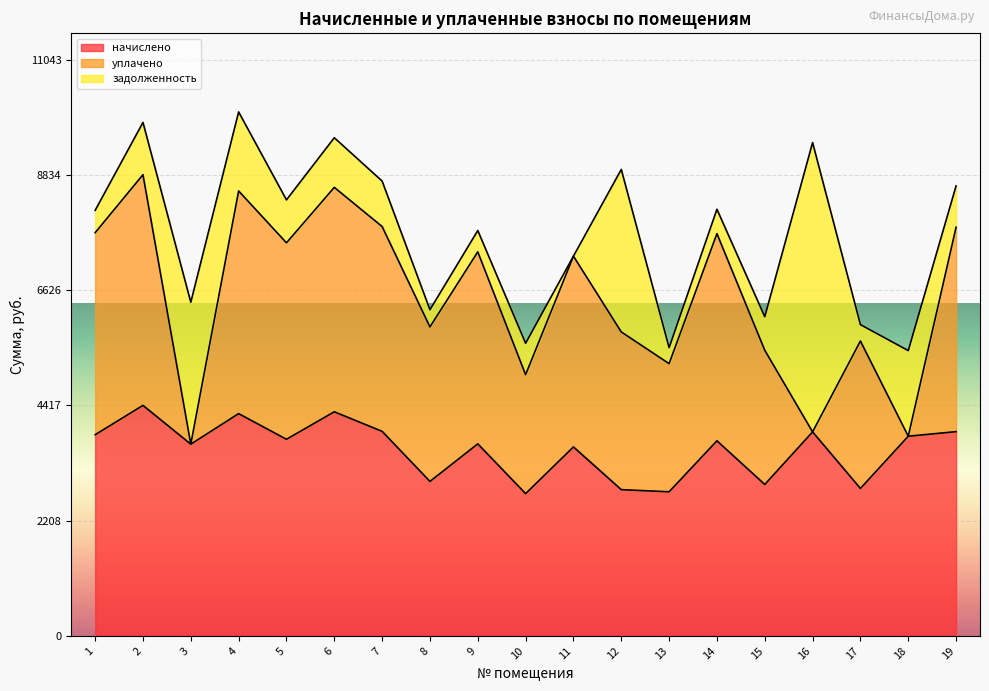

Is it true that начислено equals 6412.0 at 4?

False